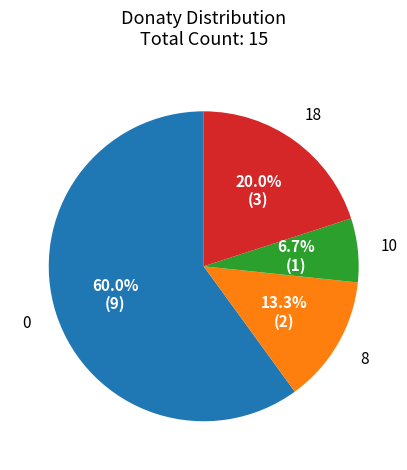

Is there a majority slice in this chart?

Yes